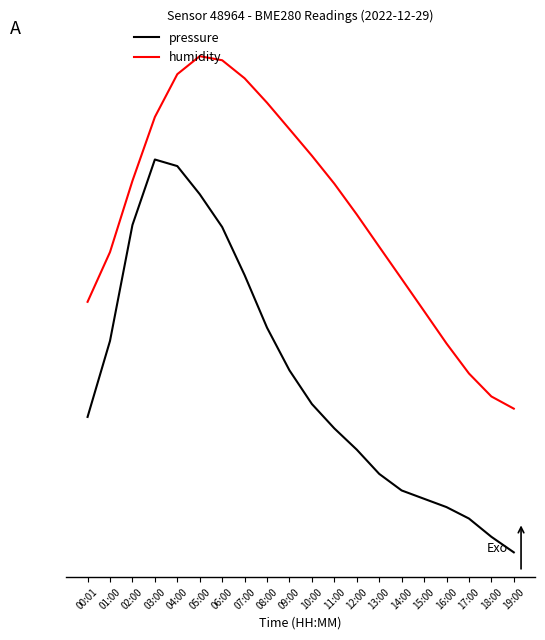

What position from the right is 07:00?

13